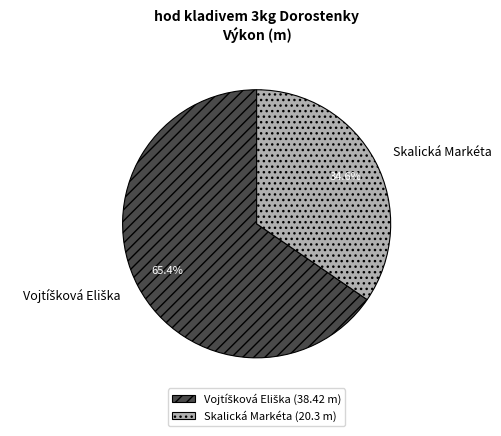

Is there a majority slice in this chart?

Yes